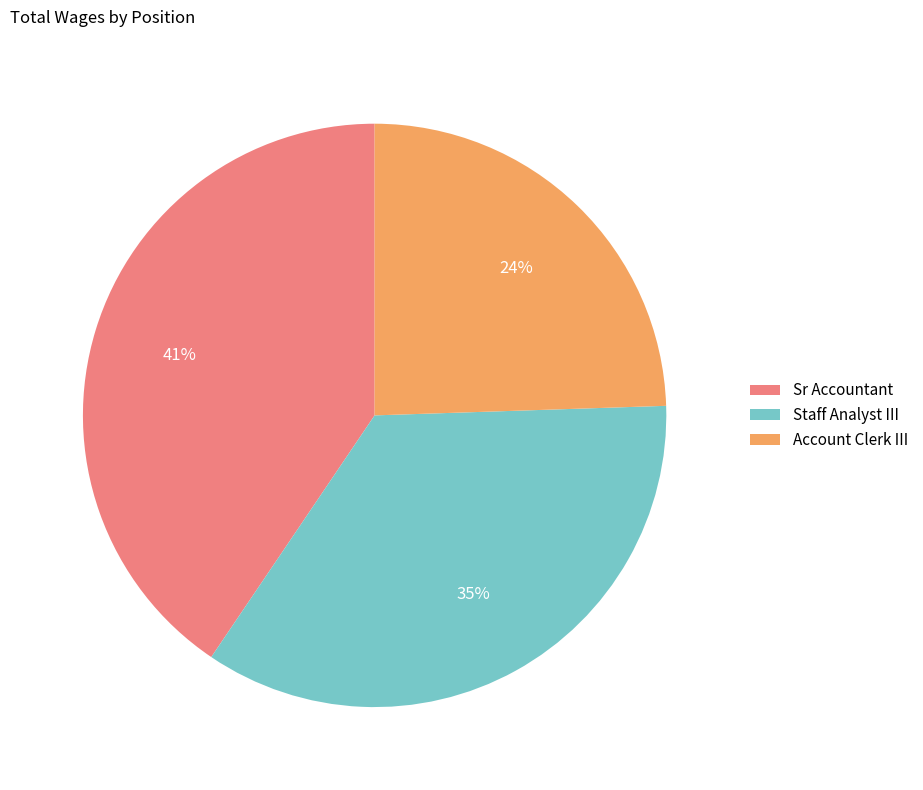

How many segments does this pie chart have?

3